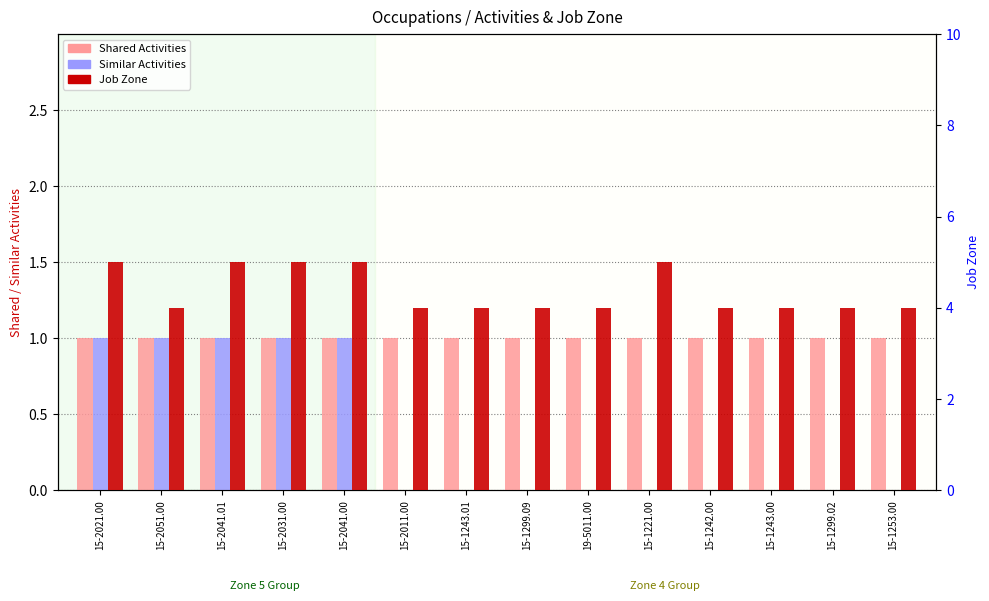

What is the spread (max minus min) of values at 15-1243.00?

4